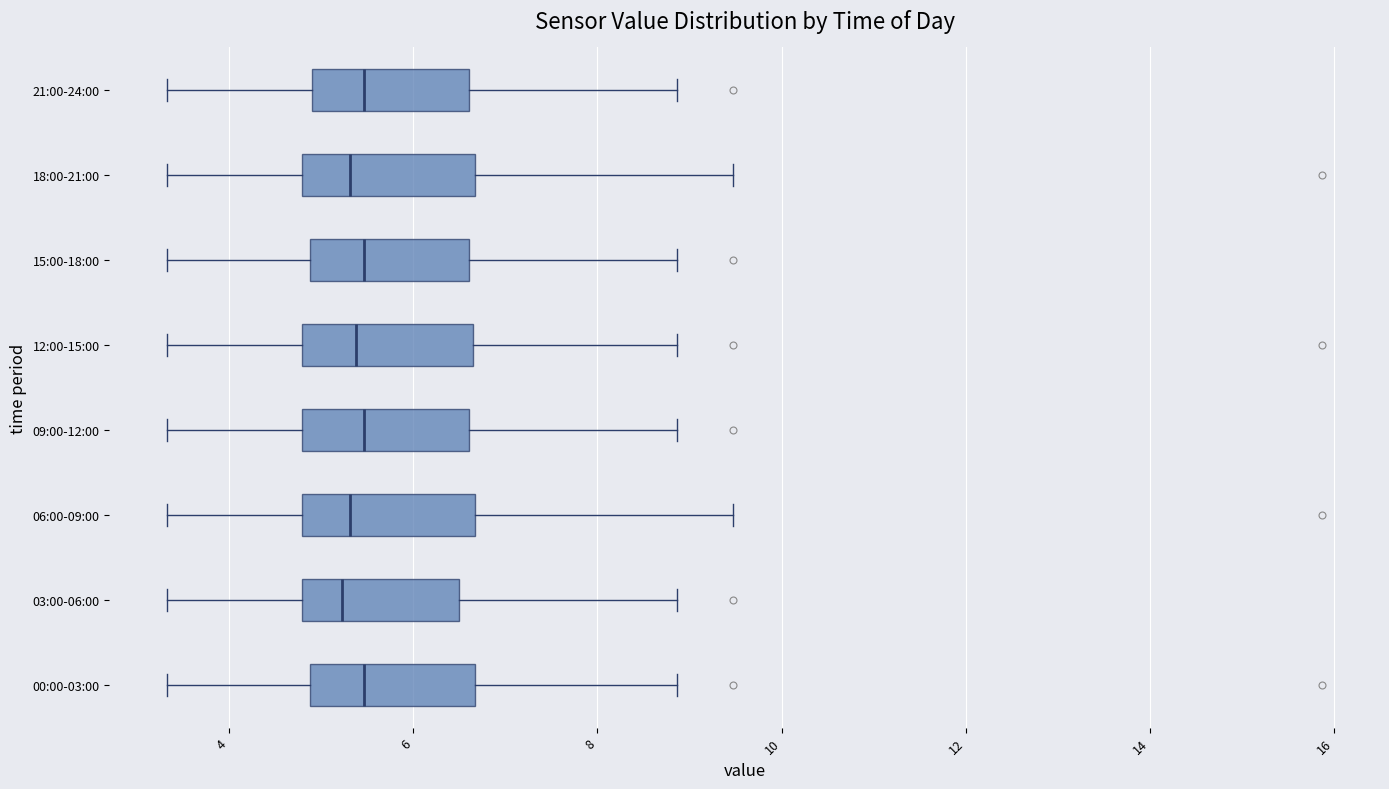

Reading bottom to top, read every box against the x-axis: the position of its median line, the range the box covers, and the ends of its whiskers. The values are not printed on the chart, so give them approximately, as read against the axis.

00:00-03:00: median 5.4, box 4.8 to 6.6, whiskers 3.4 to 8.8
03:00-06:00: median 5.2, box 4.8 to 6.6, whiskers 3.4 to 8.8
06:00-09:00: median 5.4, box 4.8 to 6.6, whiskers 3.4 to 9.4
09:00-12:00: median 5.4, box 4.8 to 6.6, whiskers 3.4 to 8.8
12:00-15:00: median 5.4, box 4.8 to 6.6, whiskers 3.4 to 8.8
15:00-18:00: median 5.4, box 4.8 to 6.6, whiskers 3.4 to 8.8
18:00-21:00: median 5.4, box 4.8 to 6.6, whiskers 3.4 to 9.4
21:00-24:00: median 5.4, box 5.0 to 6.6, whiskers 3.4 to 8.8